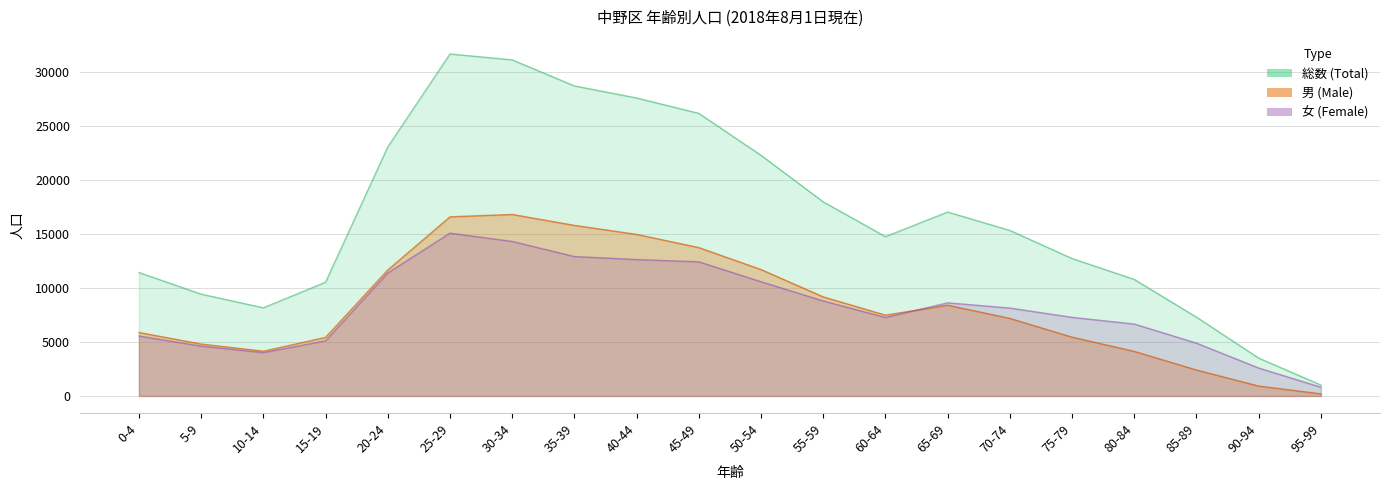

True or false: Female and Male intersect in this chart.

True